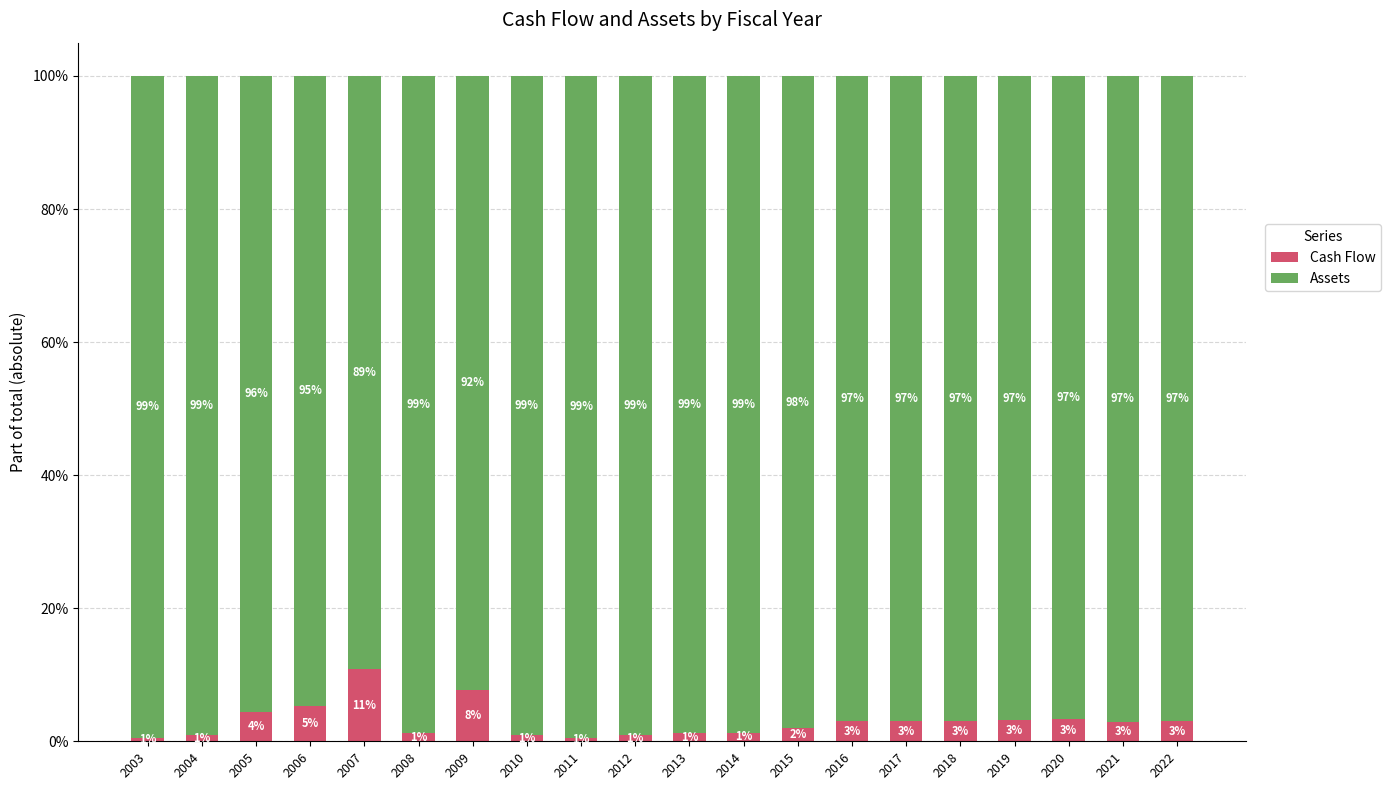

What is the total value across all series at 2006?

100.0